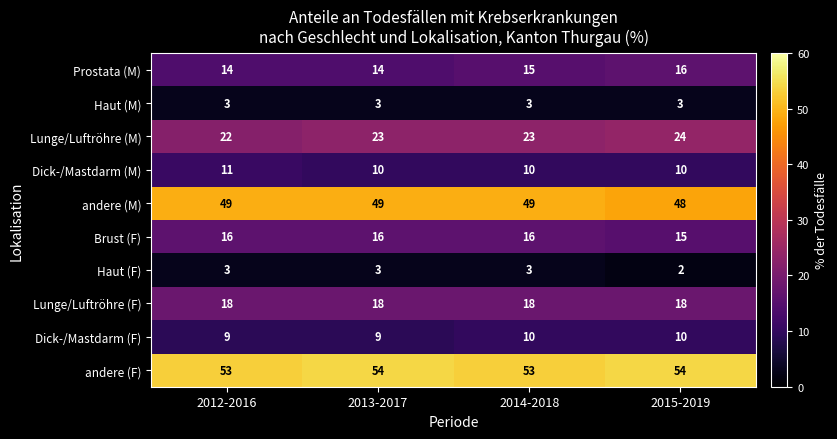

What is the greatest value displayed?

54